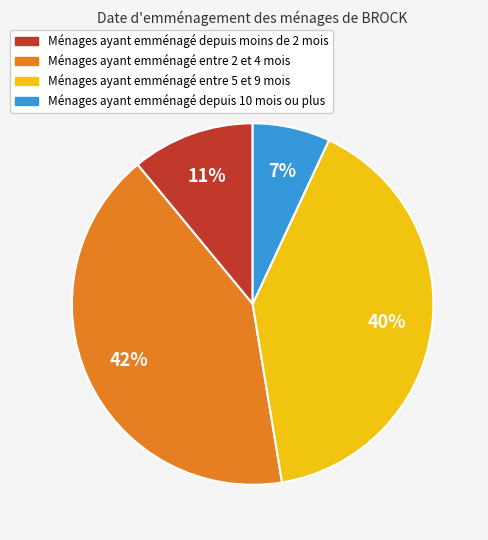

How many slices are in this pie chart?

4